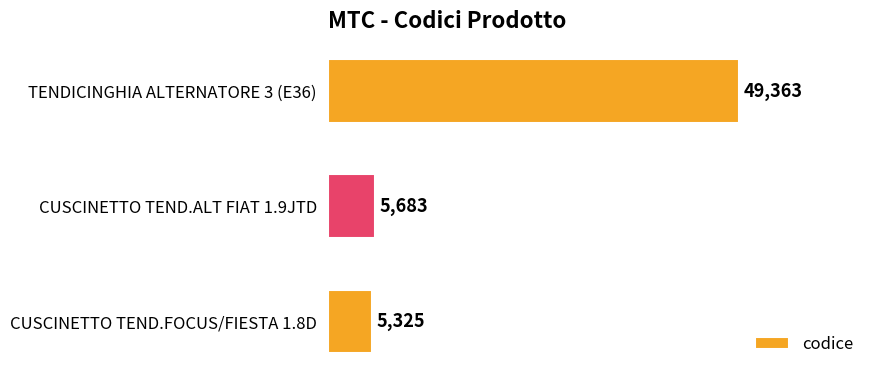

The chart shows a value of 7531 at CUSCINETTO TEND.FOCUS/FIESTA 1.8D. True or false?

False